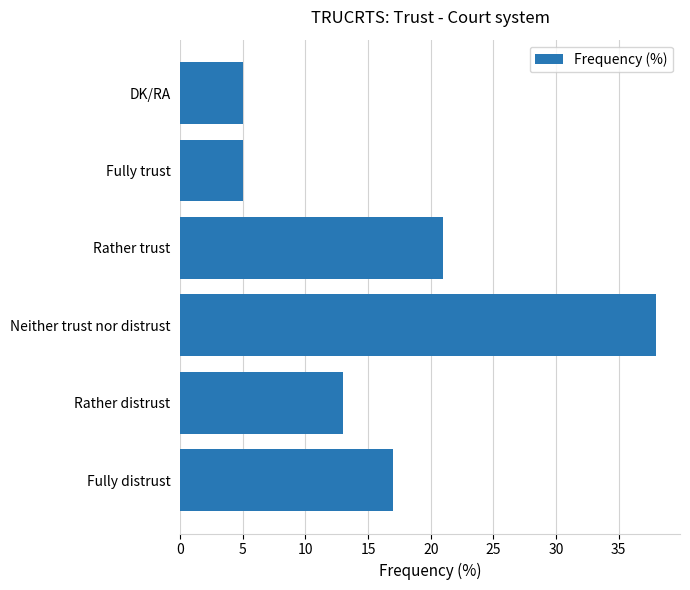

What is the difference between the maximum and minimum values?

33